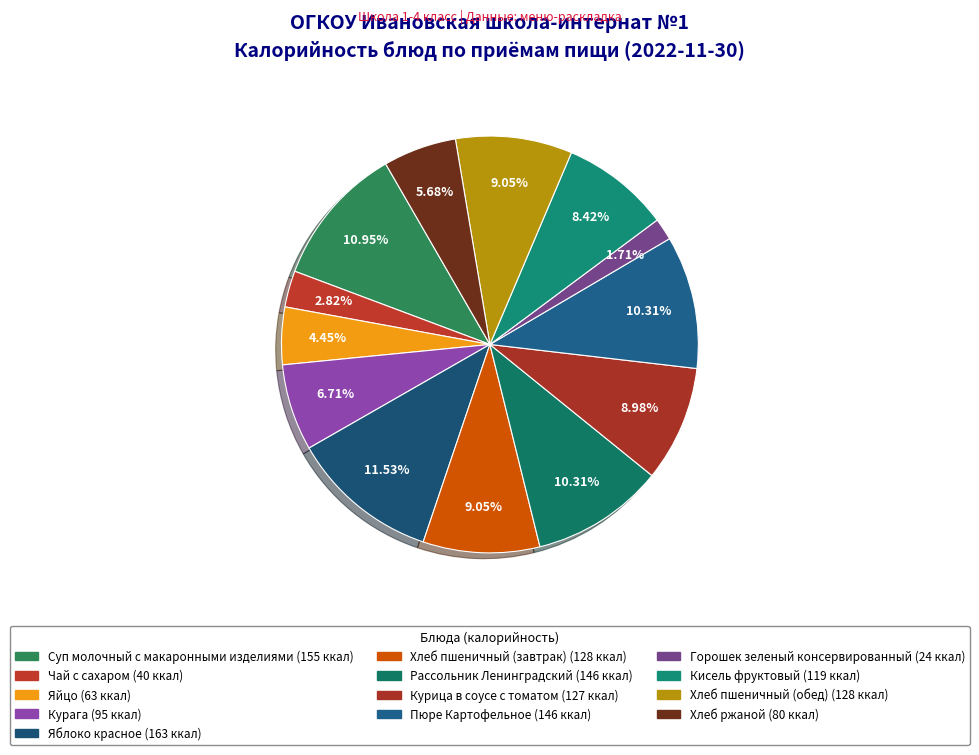

How many segments does this pie chart have?

13